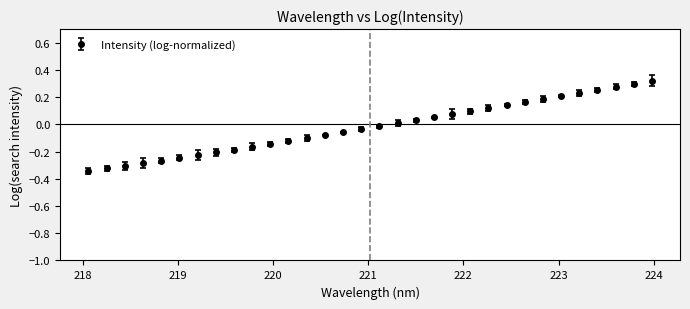

What is the difference between the maximum and minimum values?

0.7